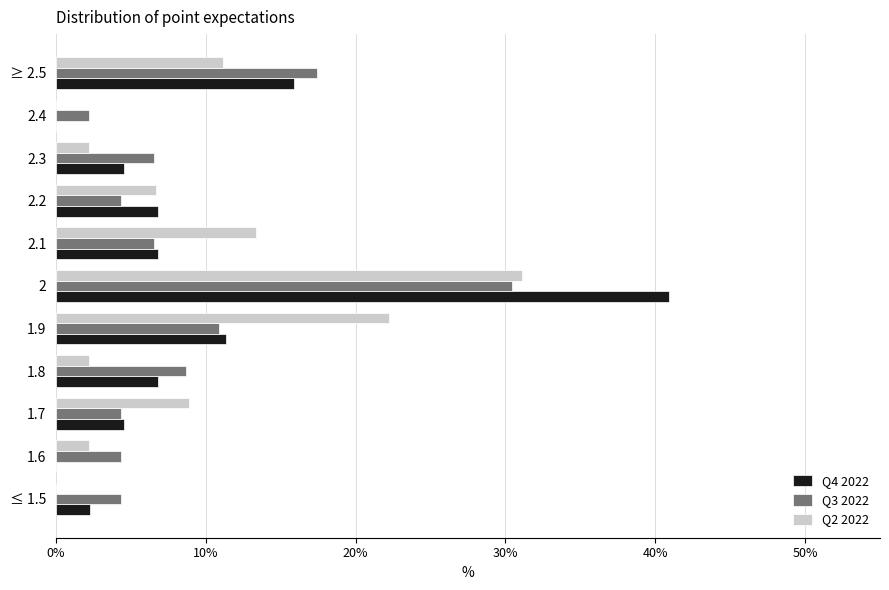

What is the highest value of the Q2 2022 series?

31.1